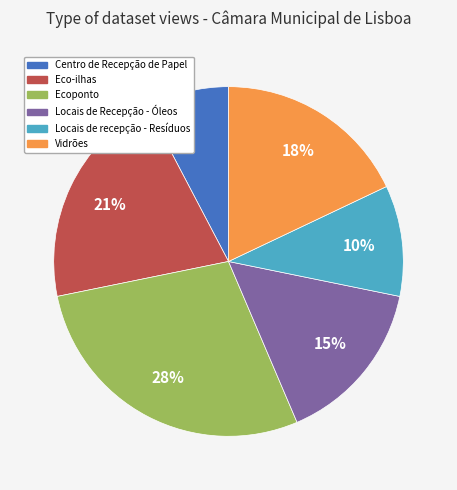

To the nearest percent, what is the combined percentage of Eco-ilhas and Locais de Recepção - Óleos?

36%